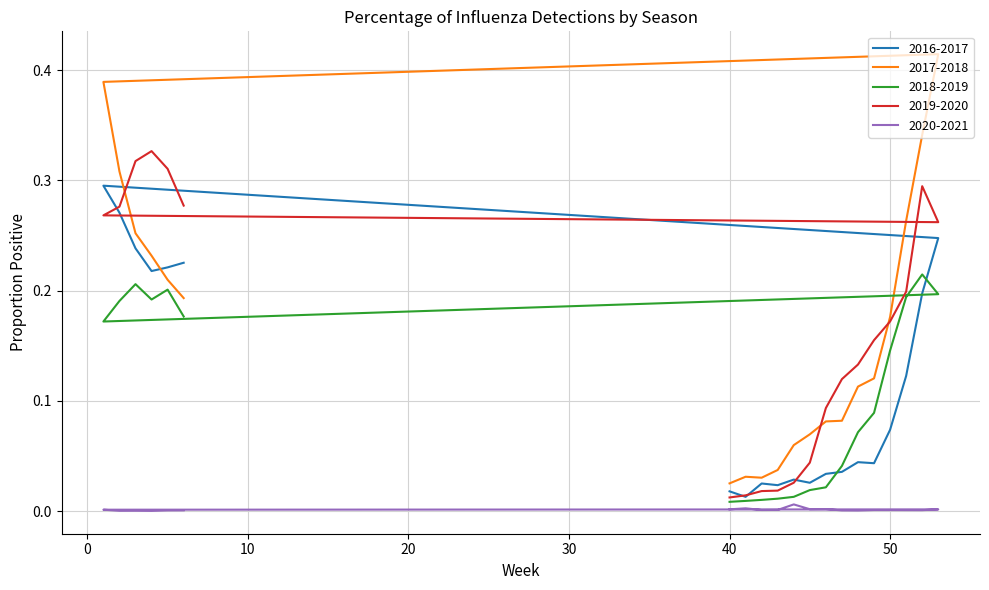

Which series has the largest total across all categories?

2017-2018